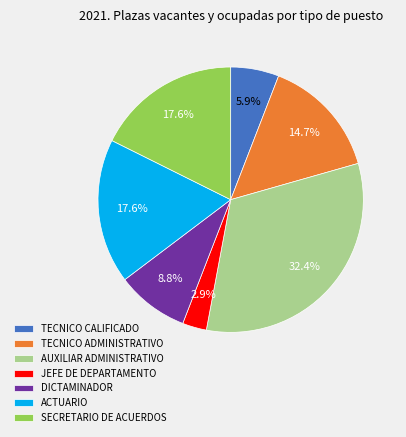

What is the smallest slice in the pie chart?

JEFE DE DEPARTAMENTO